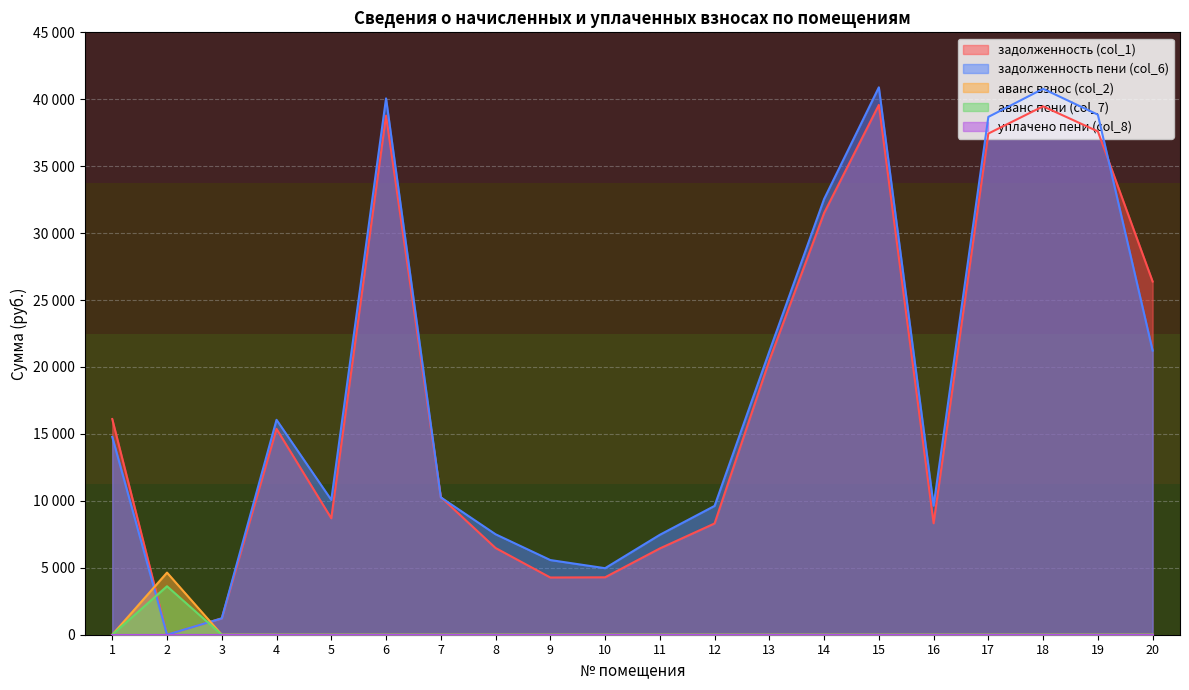

Does the chart have visible grid lines?

Yes